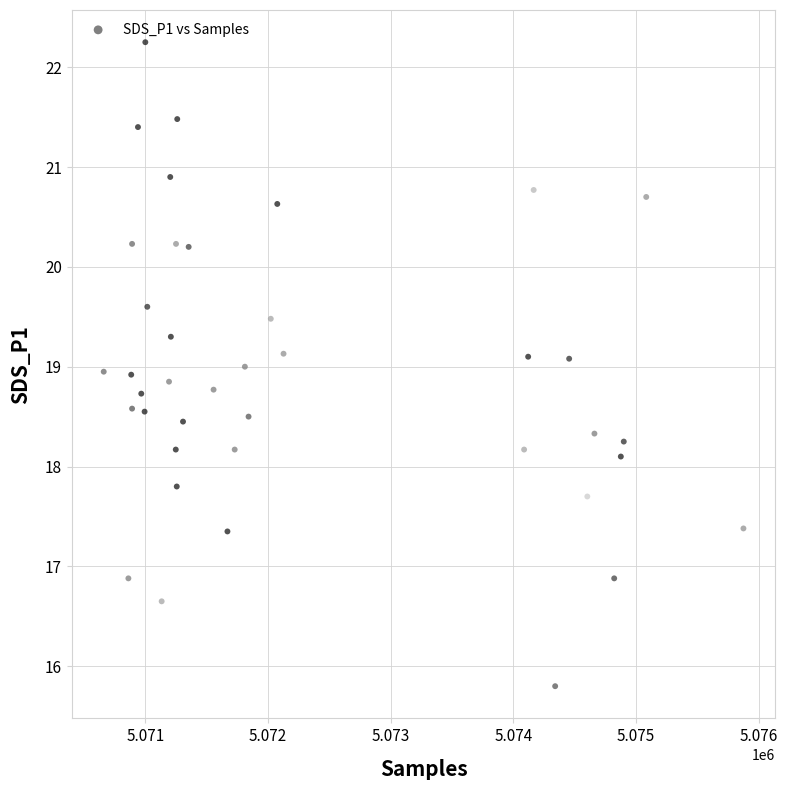

What is the range of X values (max minus min)?

5212.0